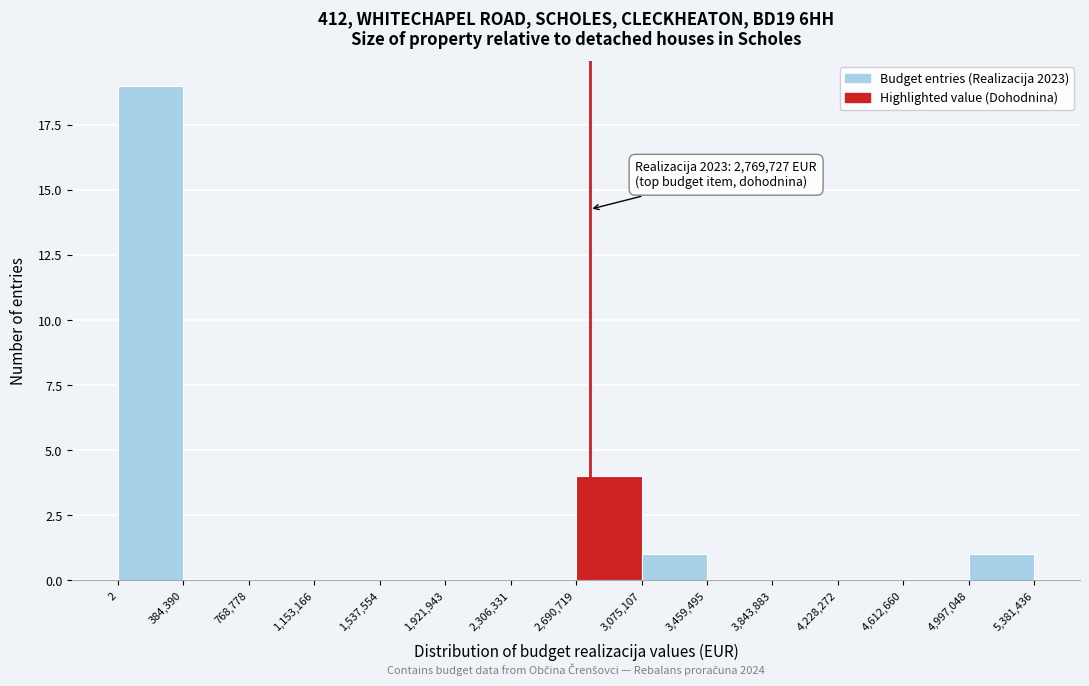

Which range on the x-axis has the tallest bar?

2 to 384,390